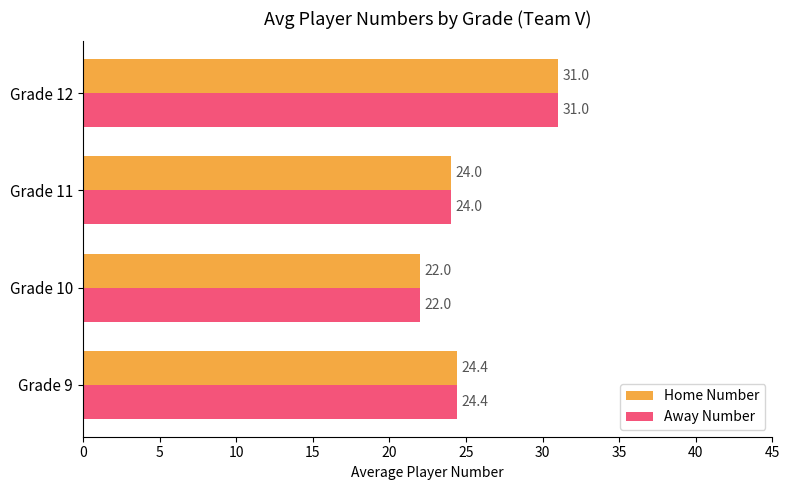

True or false: Away Number has a value of 9.6 at Grade 12.

False